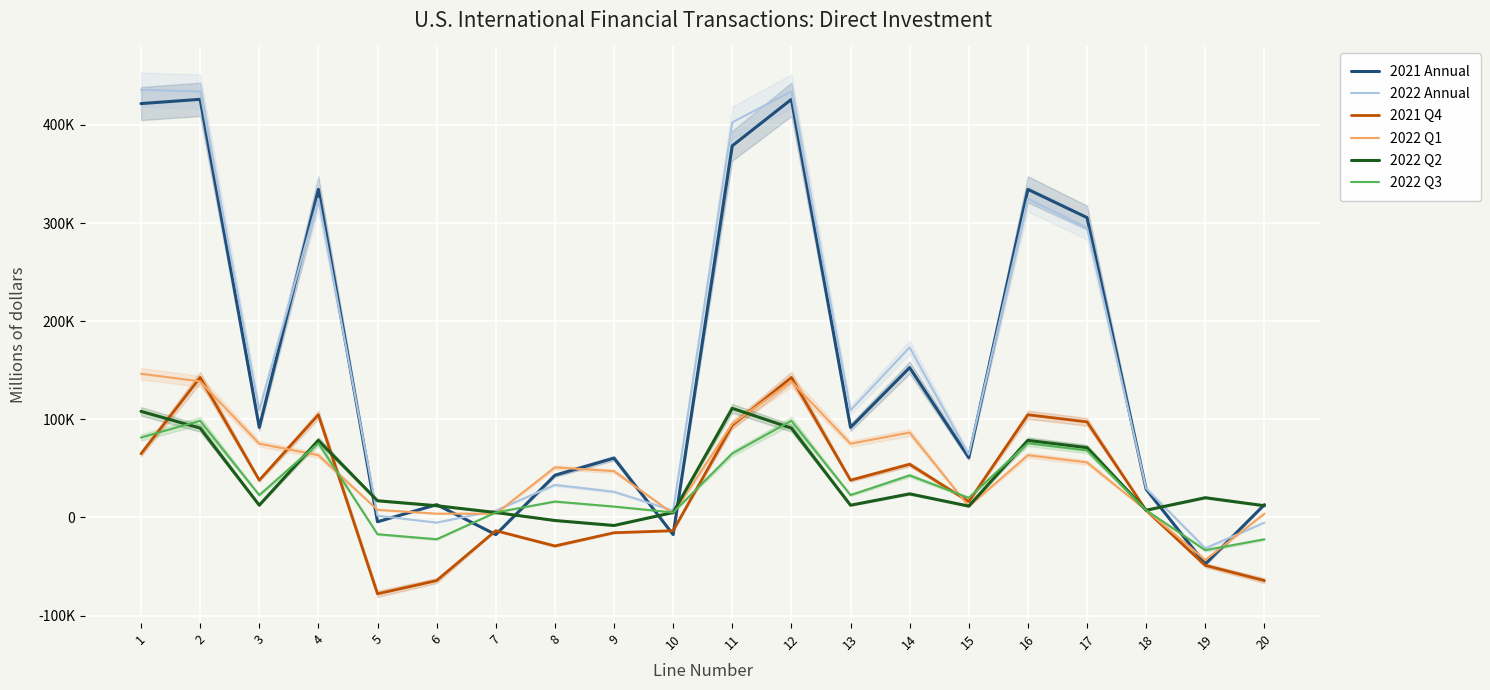

How many interior local valleys does the 2021 Q4 series have?

5